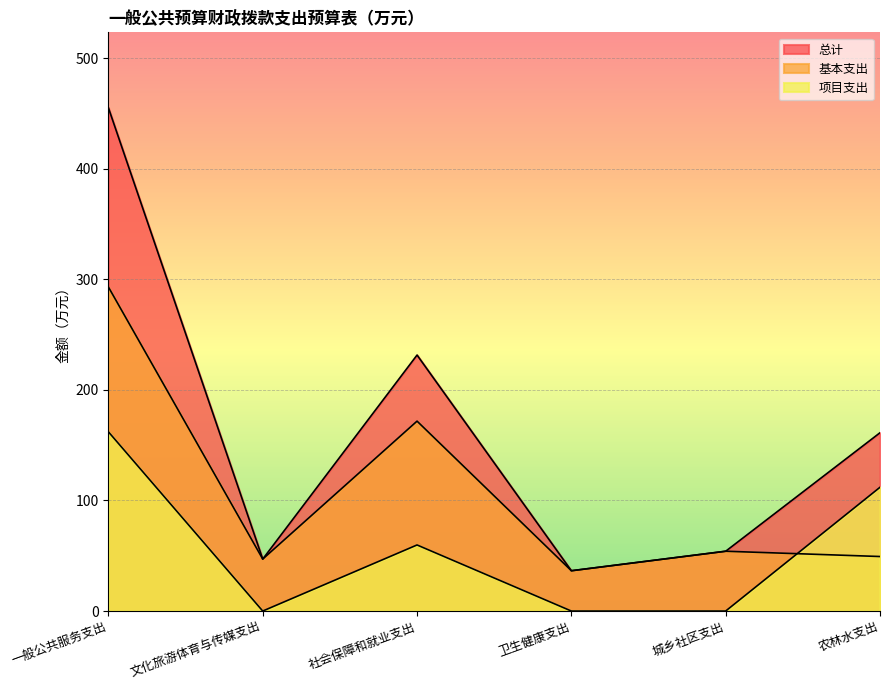

What is the total value across all series at 农林水支出?

322.4